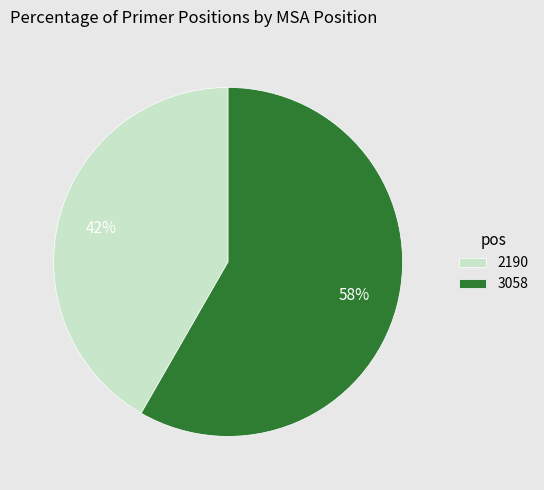

What is the smallest slice in the pie chart?

2190